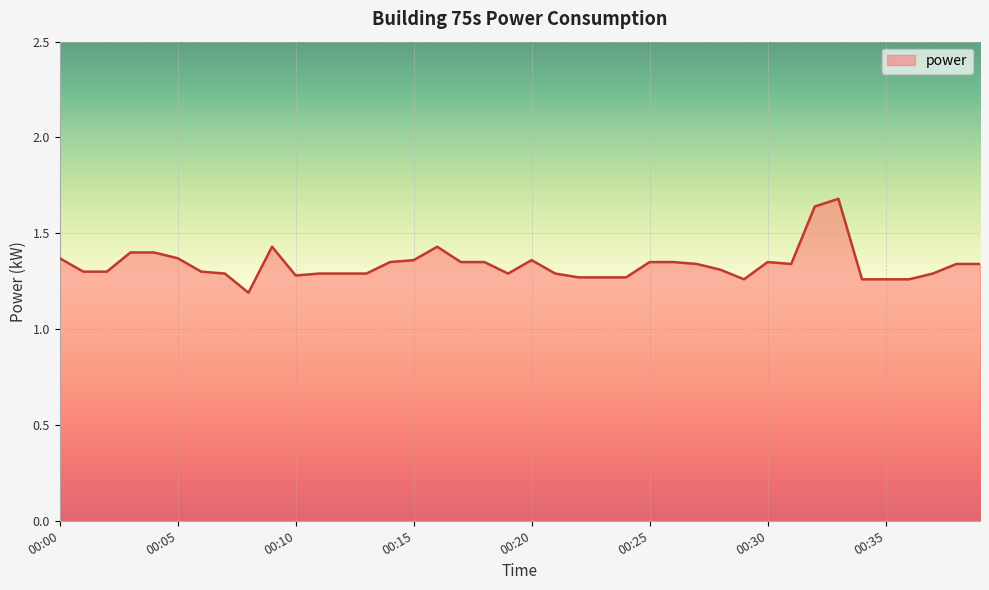

What is the difference between the maximum and minimum values?

0.5